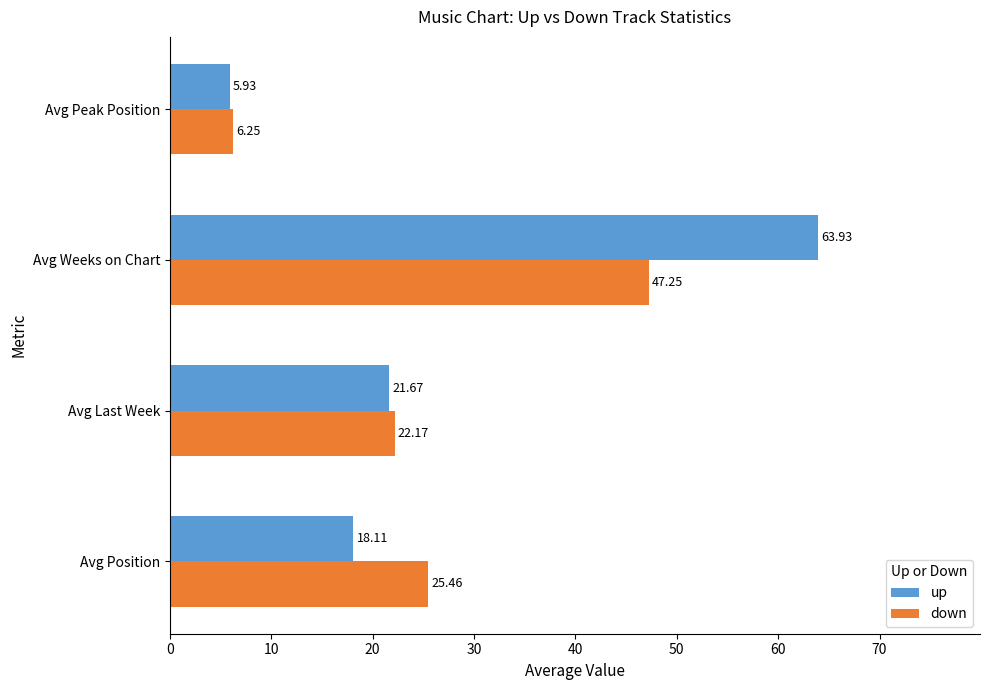

What is the sum of all up values?

109.6